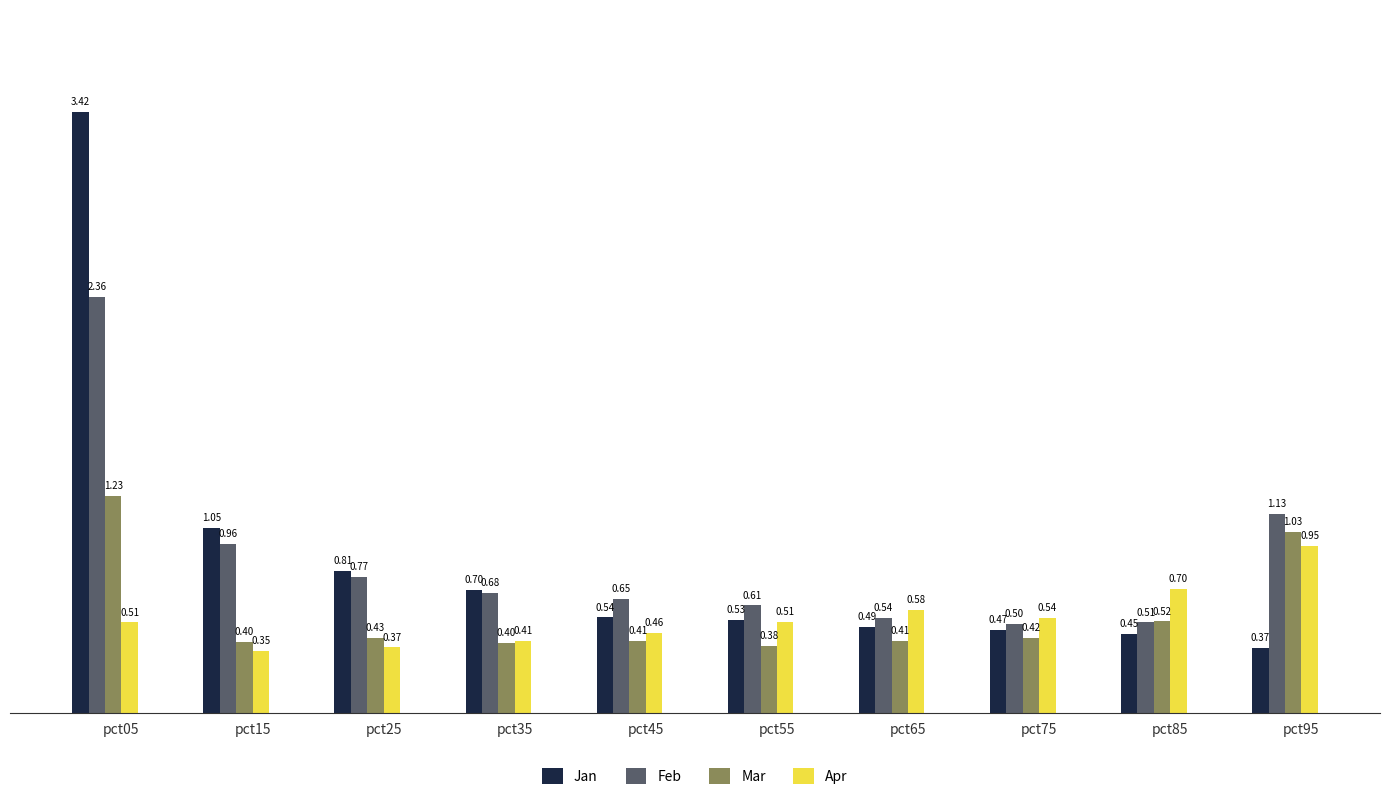

At which category does the chart reach its minimum across all series?

pct15